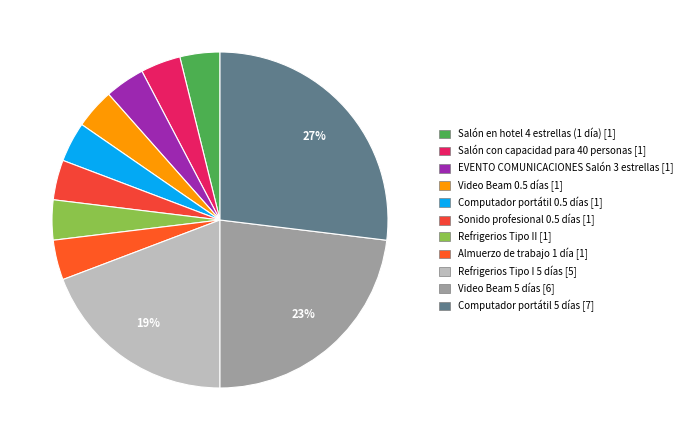

How many slices are in this pie chart?

11